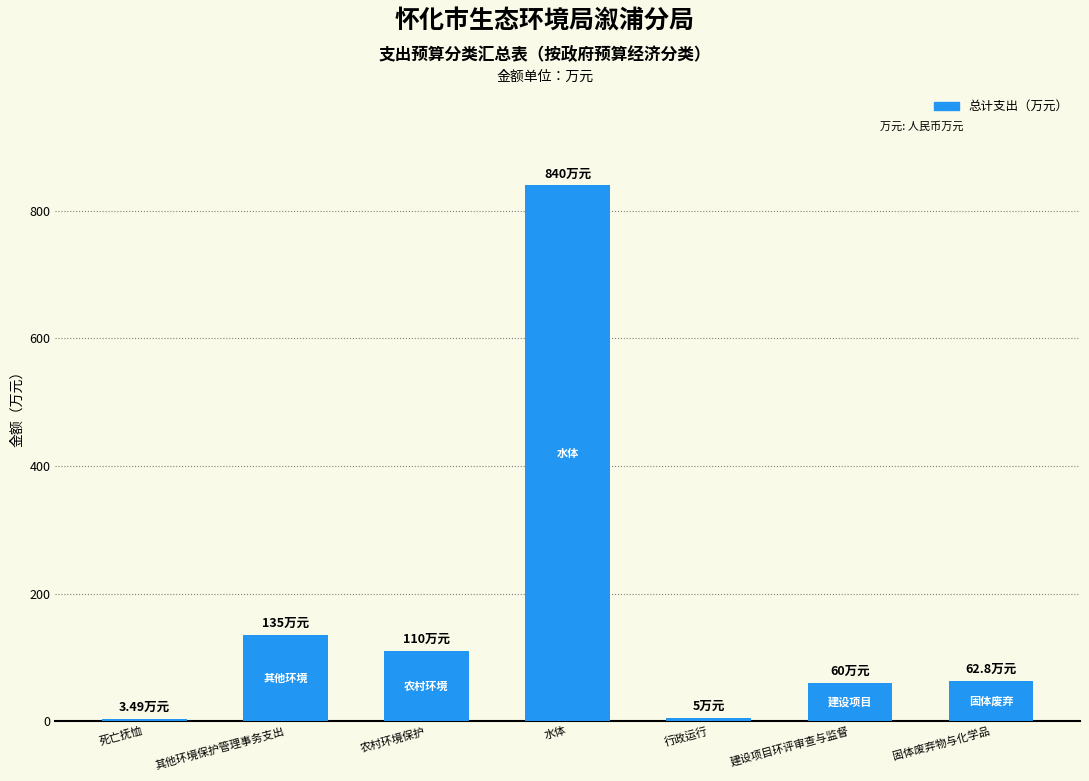

What is the value of the 3rd bar from the left?

110.0